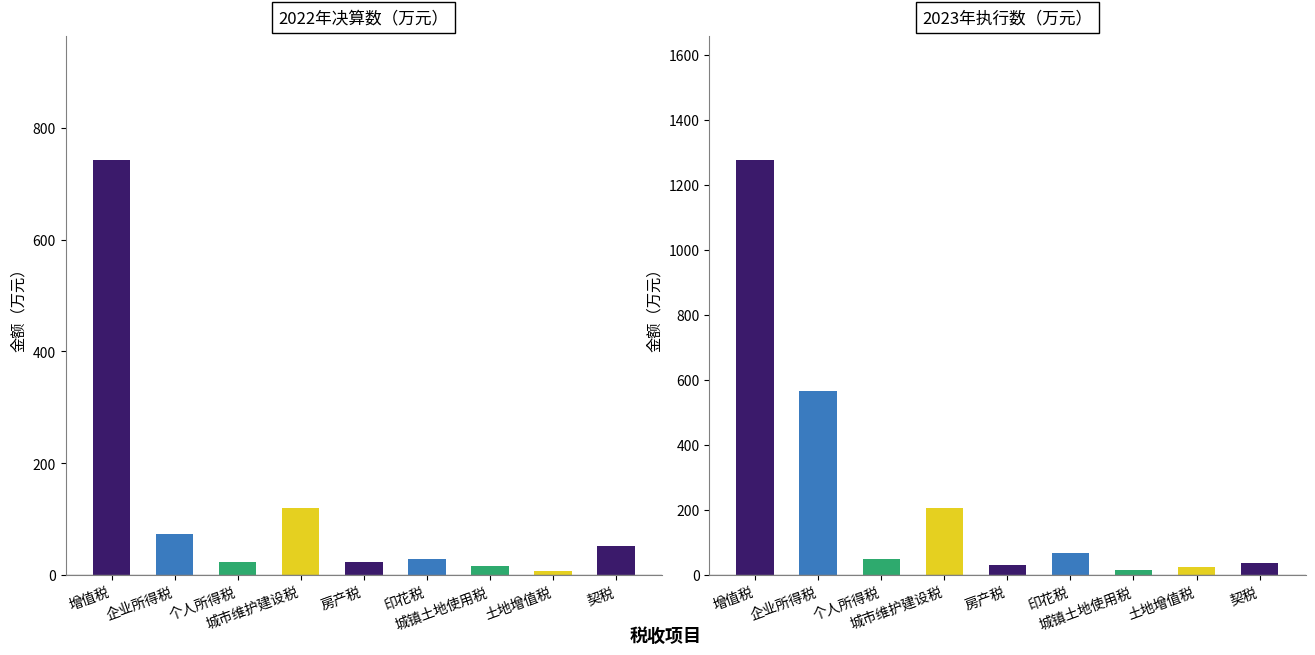

Is the value of 2022年决算数 at 个人所得税 greater than the value of 2023年执行数 at 印花税?

No